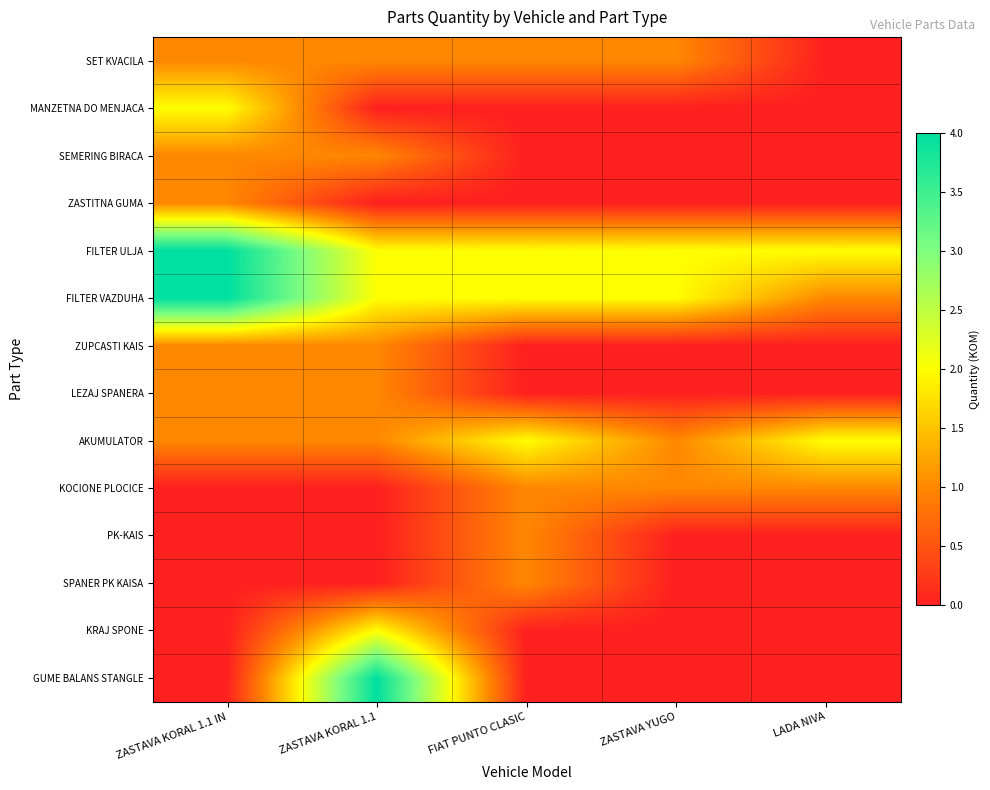

Which category has the highest value across all series?

ZASTAVA KORAL 1.1 IN